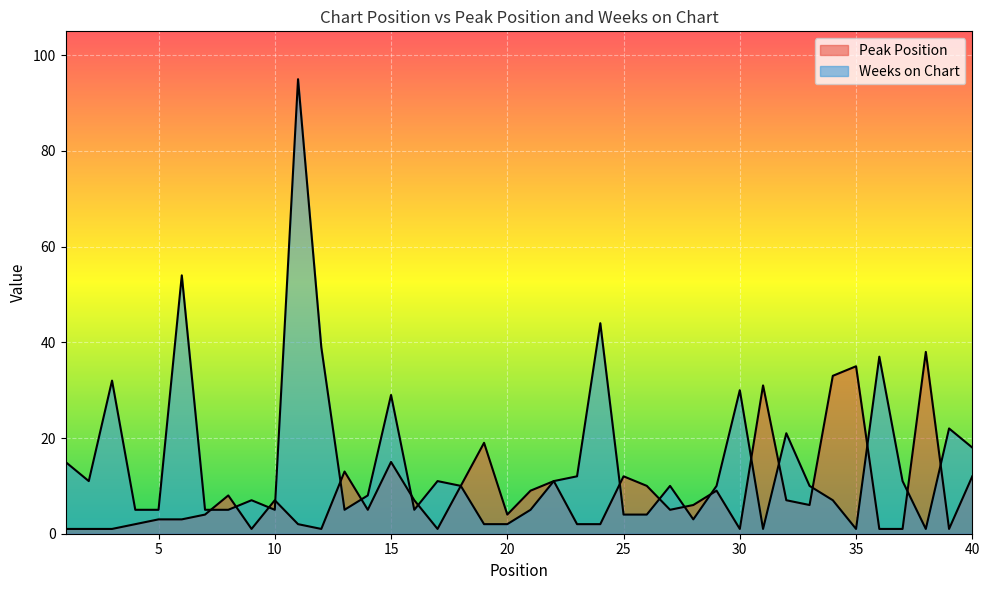

How many lines are shown in the chart?

2